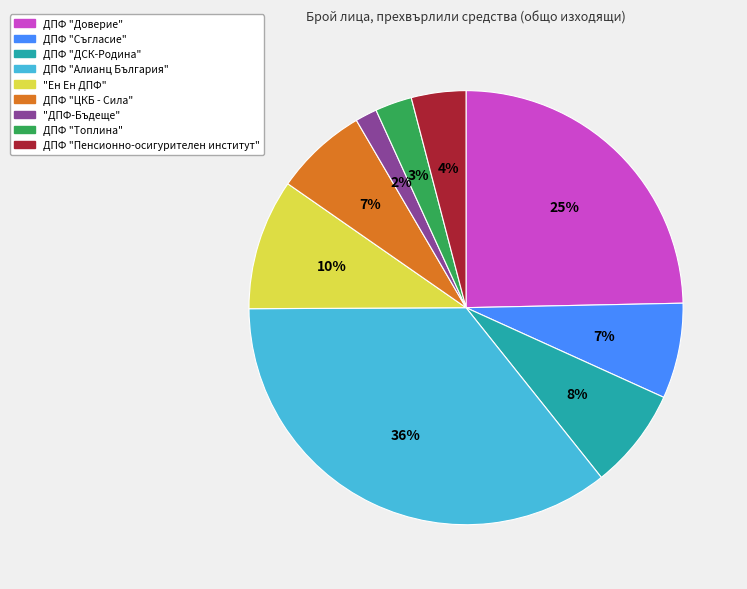

True or false: ДПФ "Пенсионно-осигурителен институт" accounts for 17% of the total.

False